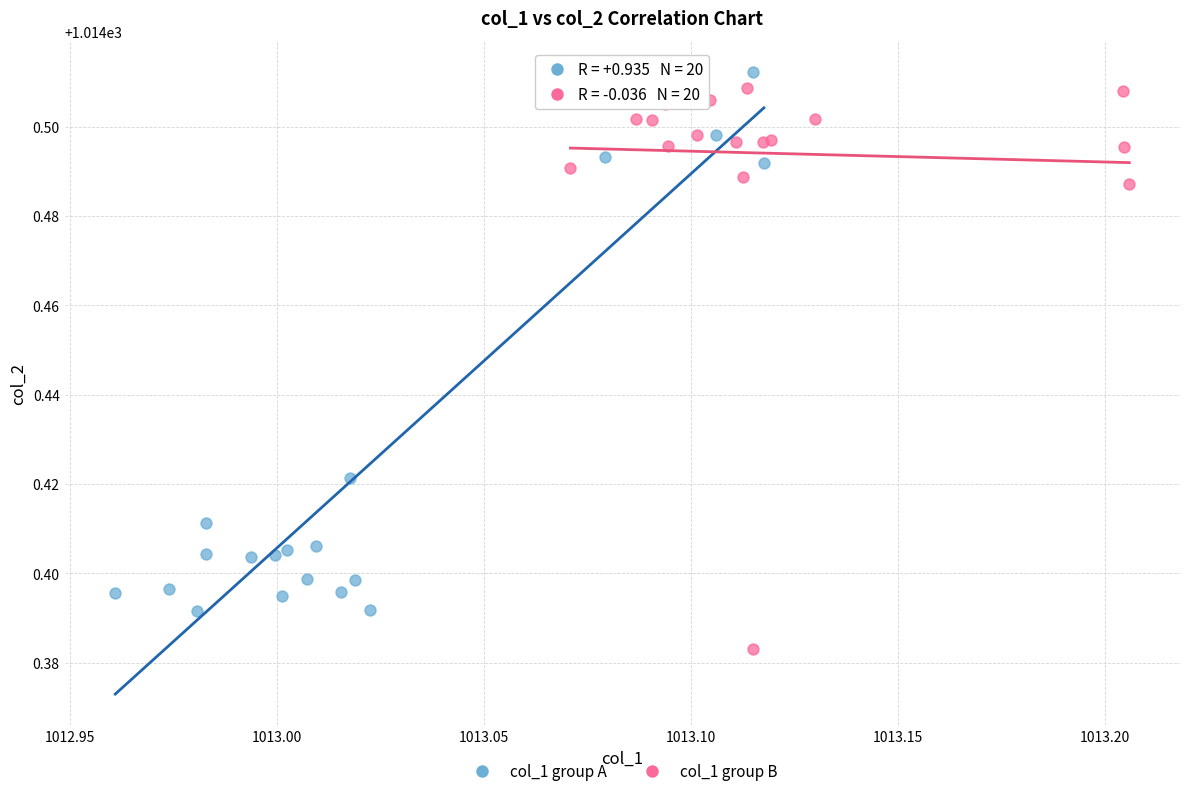

Which series contains the lowest Y value?

col_1 group B